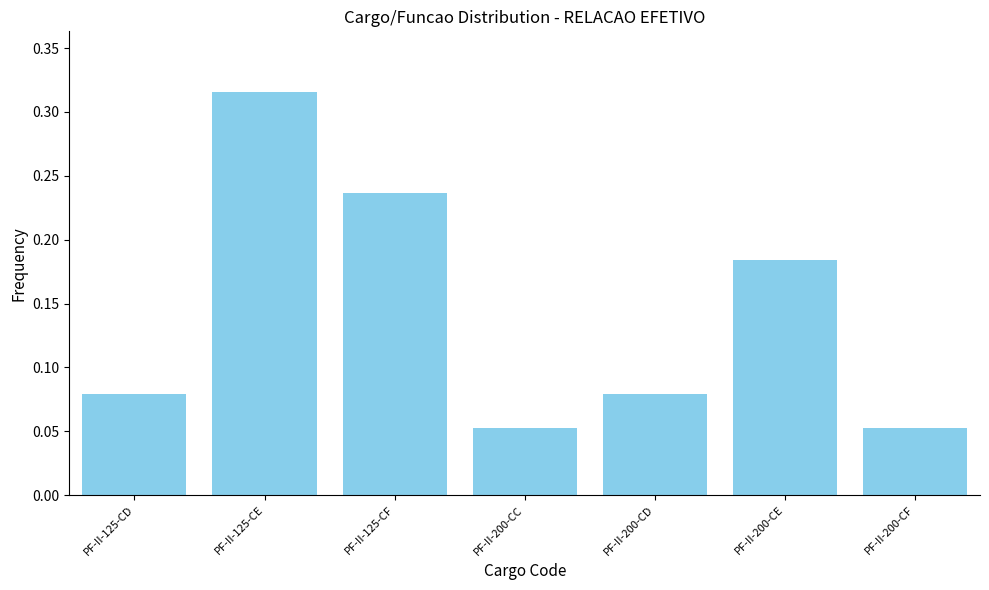

Between PF-II-125-CF and PF-II-125-CD, which is larger?

PF-II-125-CF